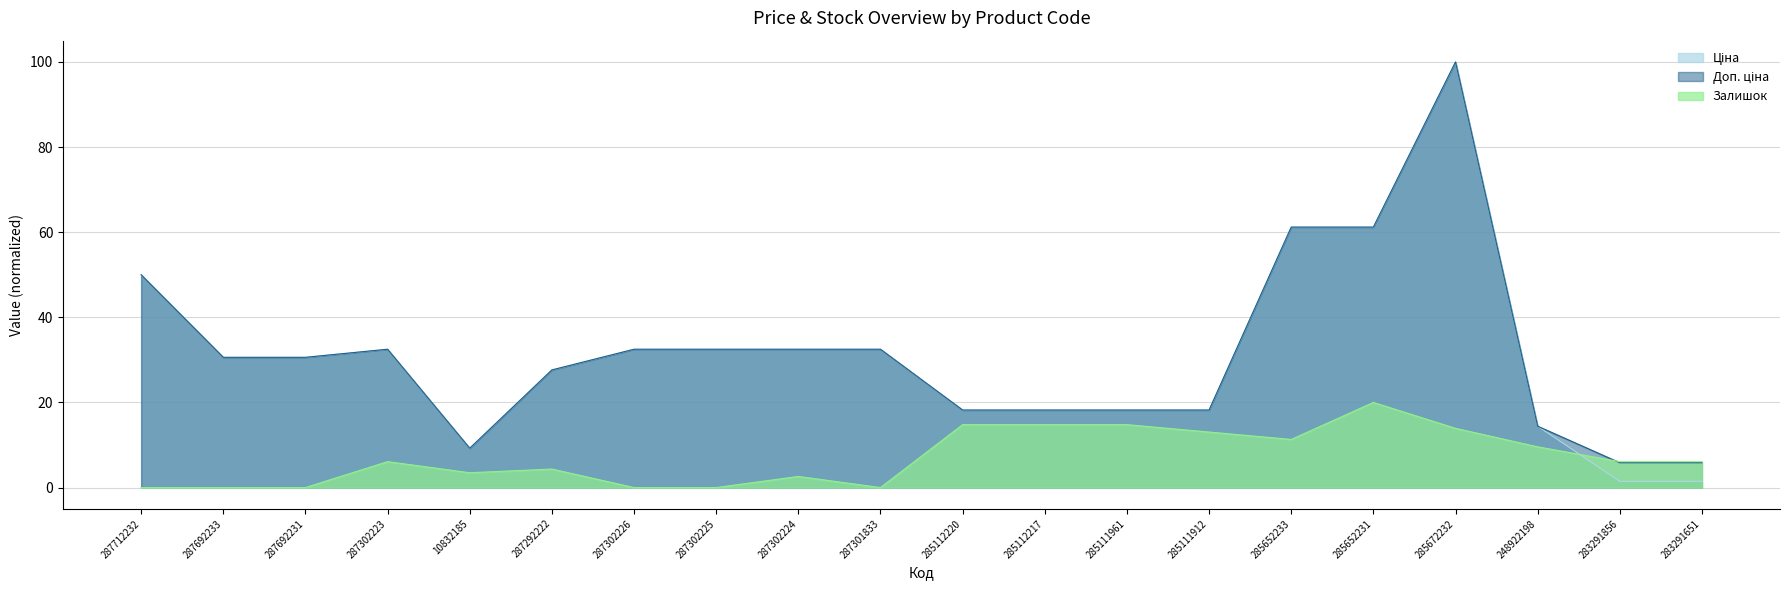

What is the difference between the highest and lowest values at 287292222?

23.3